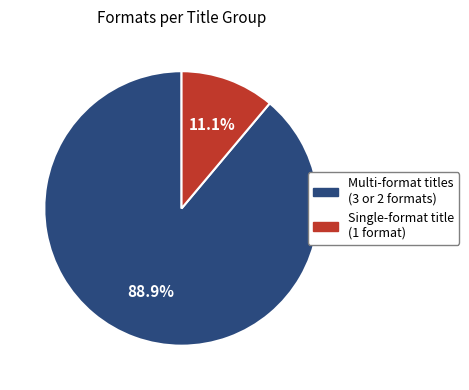

Which category has the smallest portion of the pie?

Single-format title (1 format)